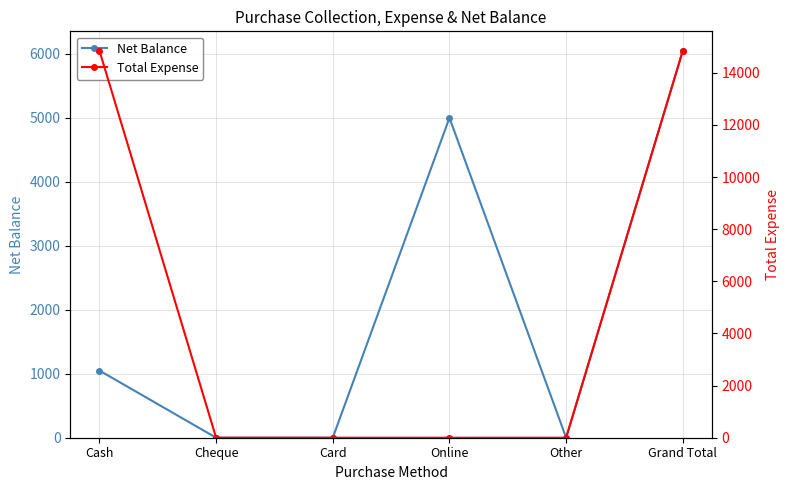

What is the value of the Net Balance point at the 1st from the left?

1050